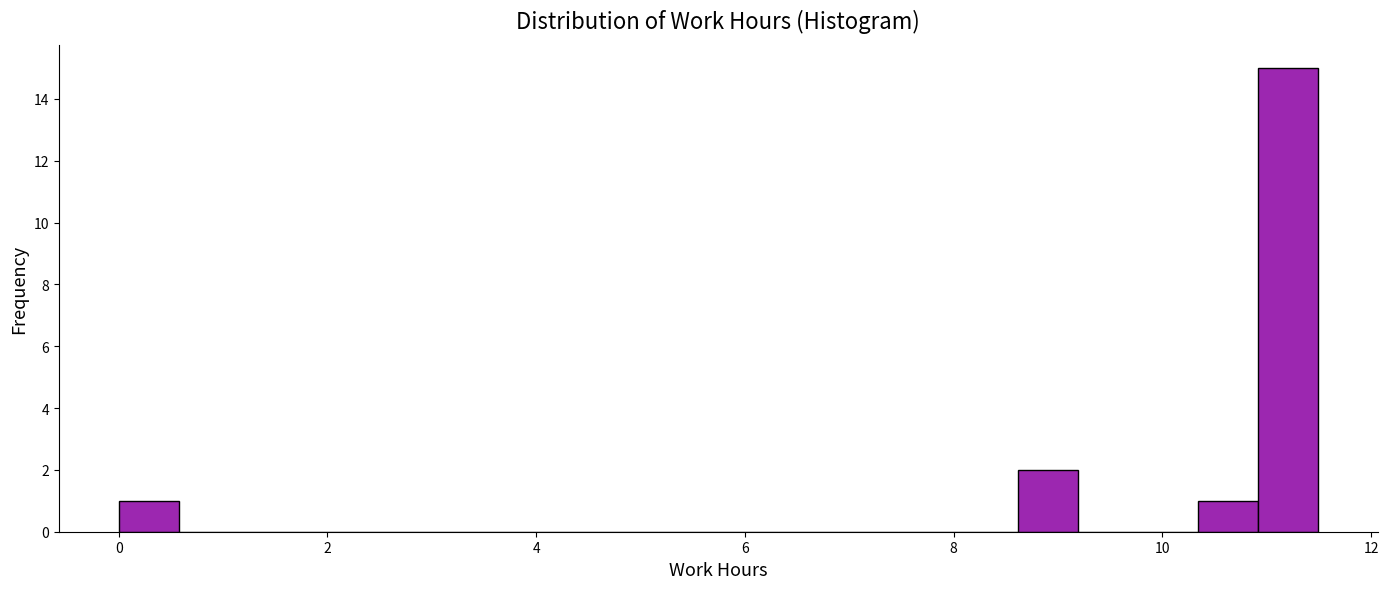

Around what value on the x-axis is the tallest bar? Give the approximate position of its centre, as read against the axis.

11.2